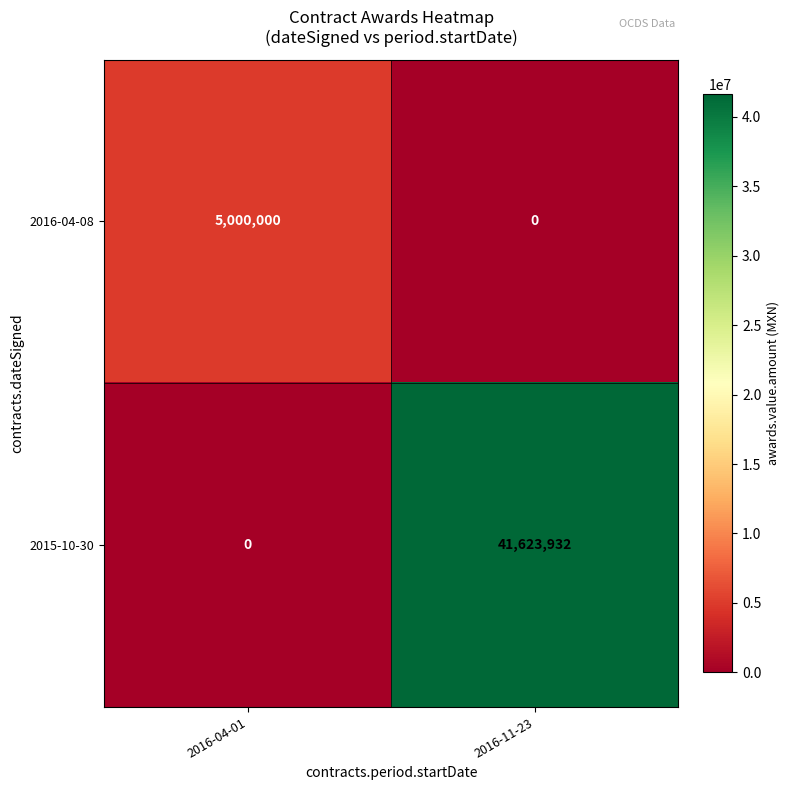

What is the sum of the 2016-04-08 values at 2016-11-23 and 2016-04-01?

5000000